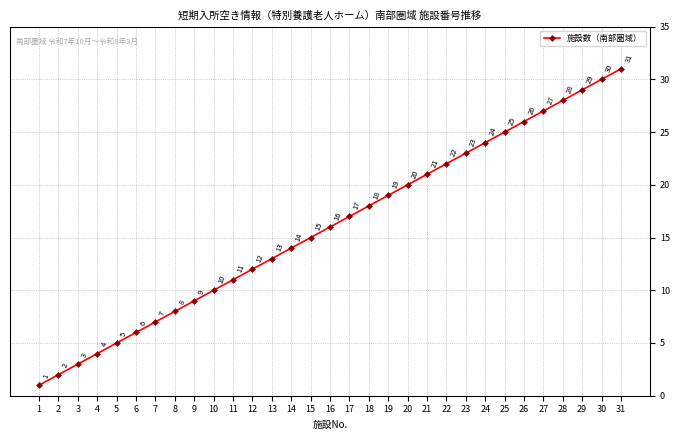

How many series are shown in this chart?

1